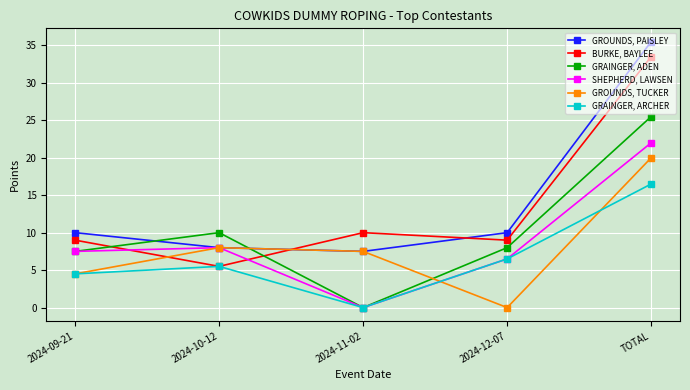

What is the difference between the second highest and minimum values in the SHEPHERD, LAWSEN series?

8.0